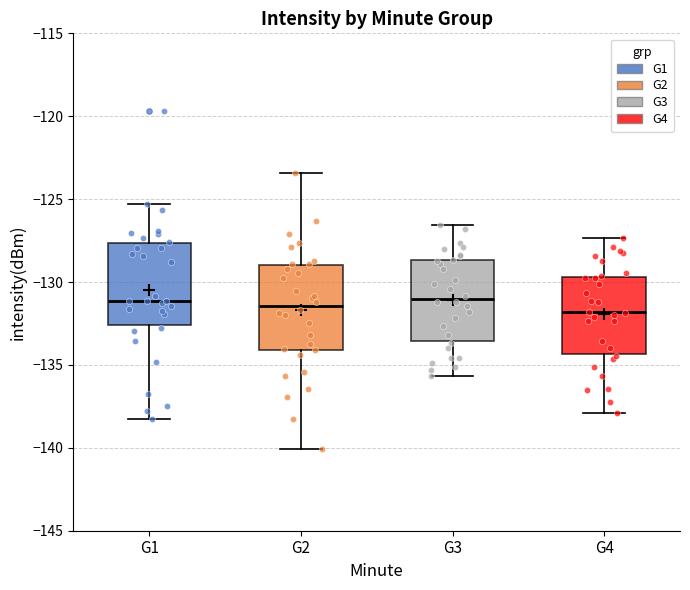

Reading left to right, transcribe this box plot: for each box, give where its median line is, the range the box spans, and where its two whiskers end, as read against the y-axis. The values are not printed on the chart, so give them approximately, as read against the axis.

G1: median -131.0, box -132.5 to -127.5, whiskers -138.0 to -125.5
G2: median -131.5, box -134.0 to -129.0, whiskers -140.0 to -123.5
G3: median -131.0, box -133.5 to -128.5, whiskers -135.5 to -126.5
G4: median -132.0, box -134.5 to -129.5, whiskers -138.0 to -127.5